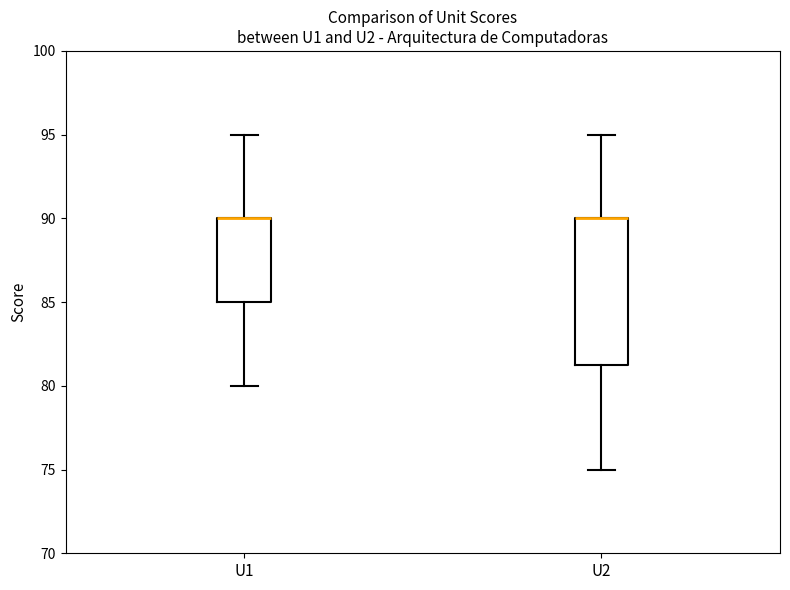

Which box is the tallest, from its lower edge to its upper edge?

U2